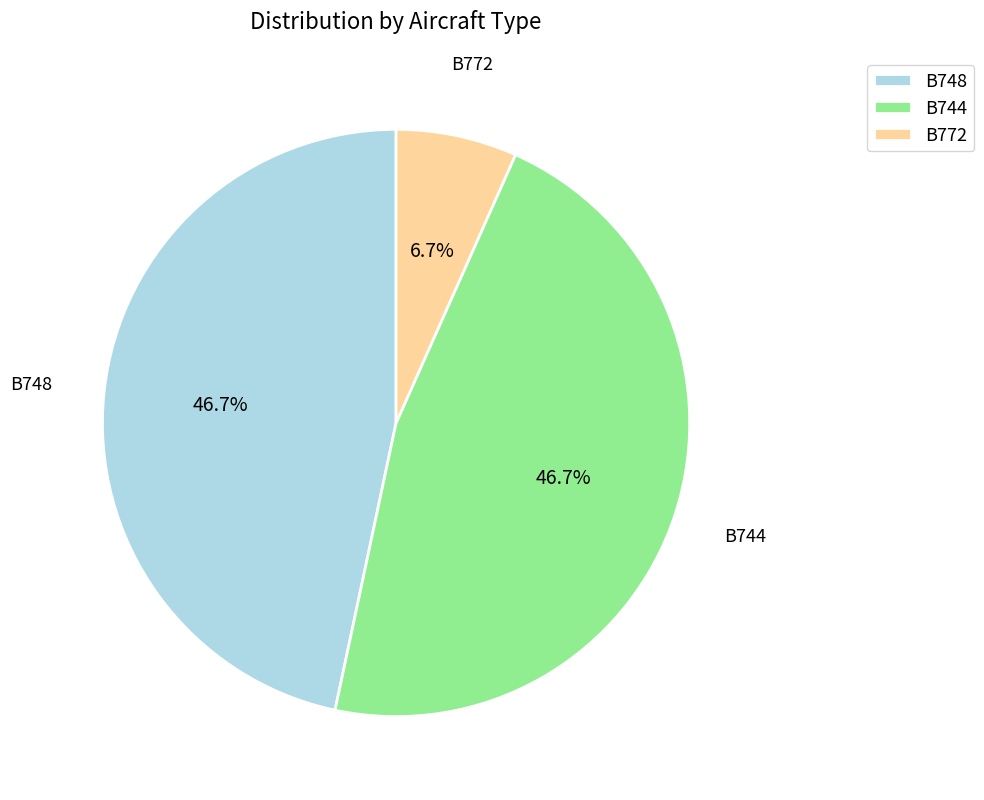

Does any single category account for the majority?

No